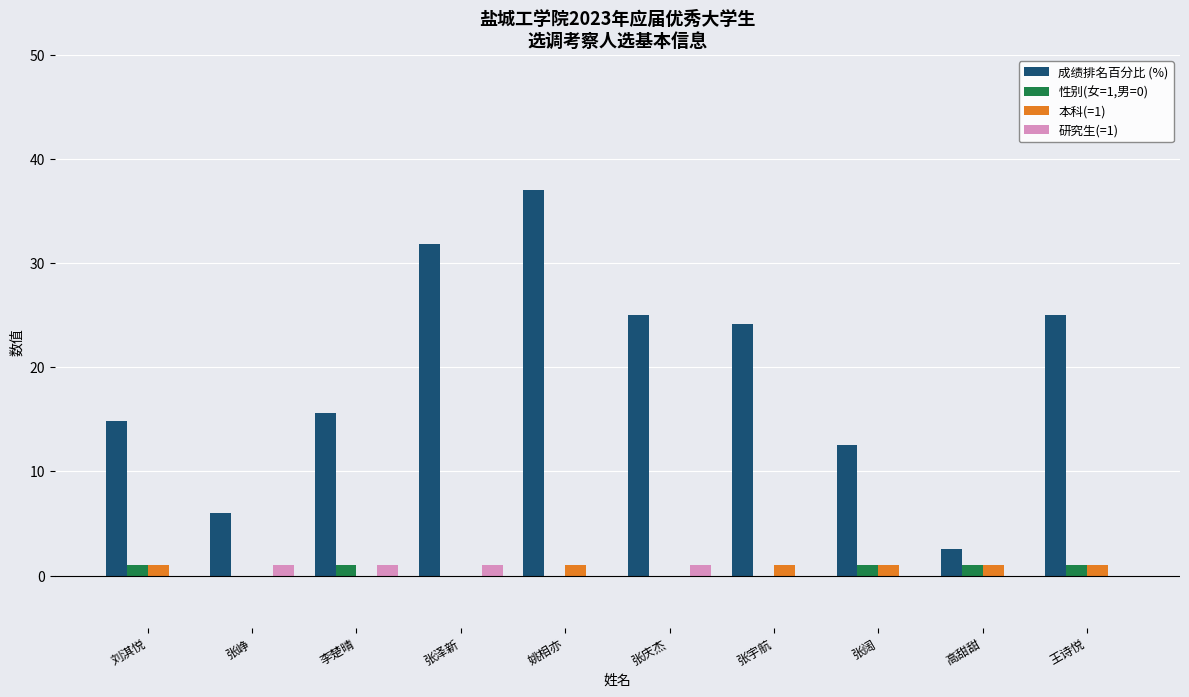

Where is 成绩排名百分比 (%) nearest to the value 19?

李楚晴